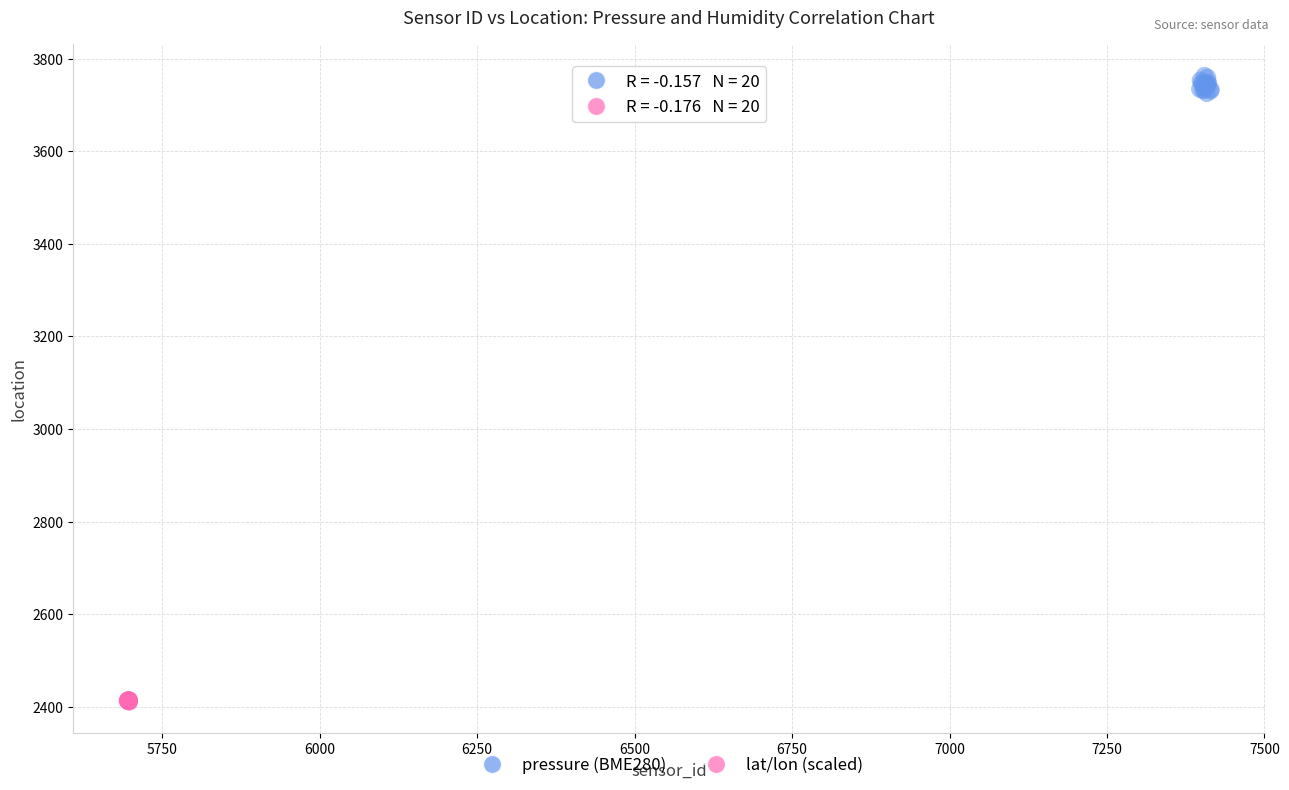

Which series has the largest Y range (max minus min)?

pressure (BME280)